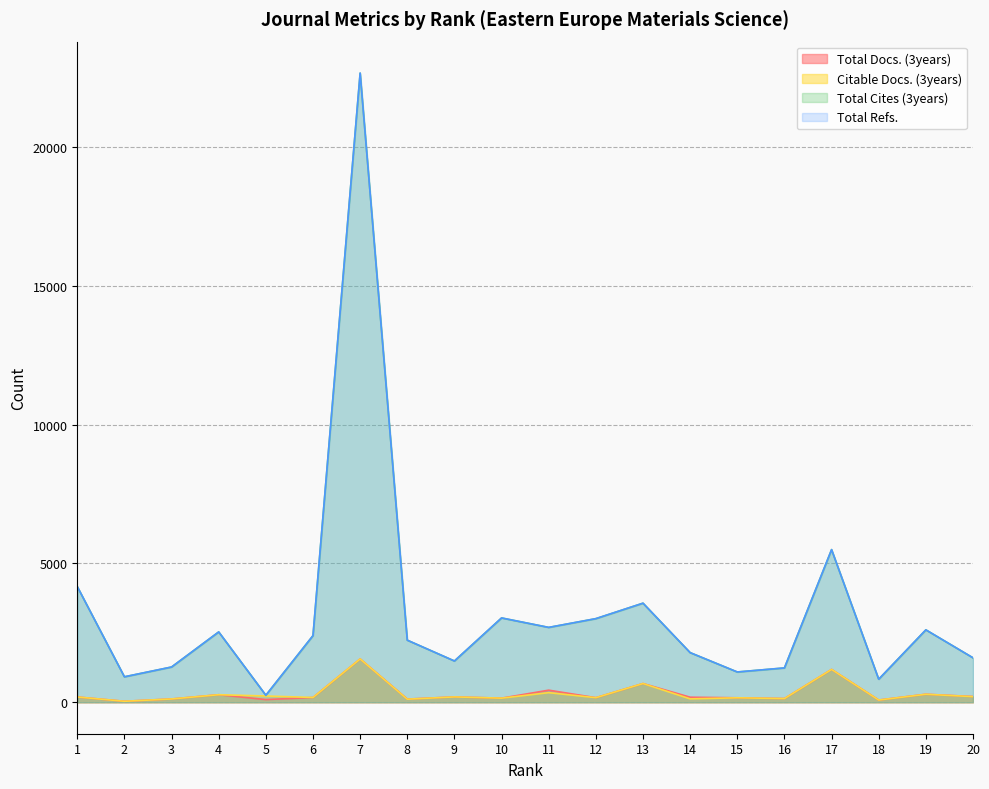

At which category does Citable Docs. (3years) reach its first local peak?

4